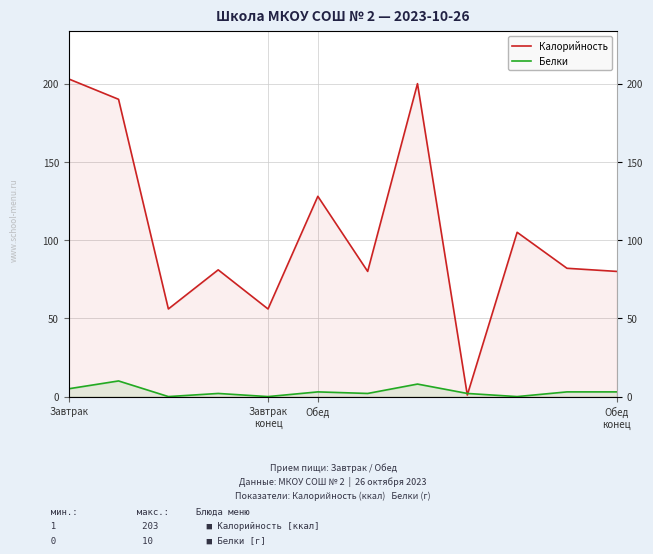

What is the label of the 6th point from the right?

6